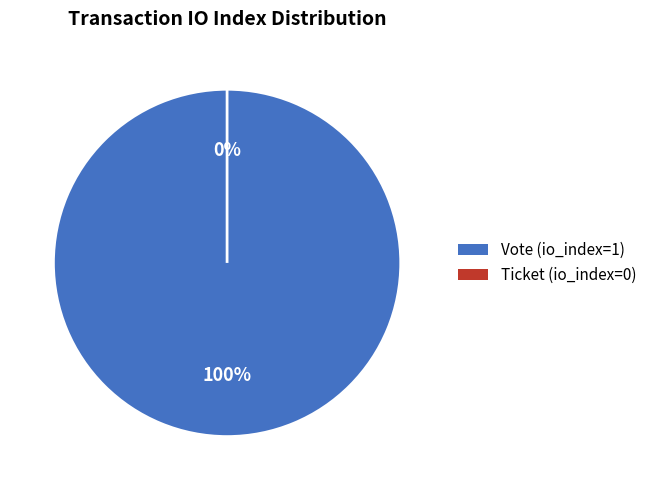

How many segments does this pie chart have?

2